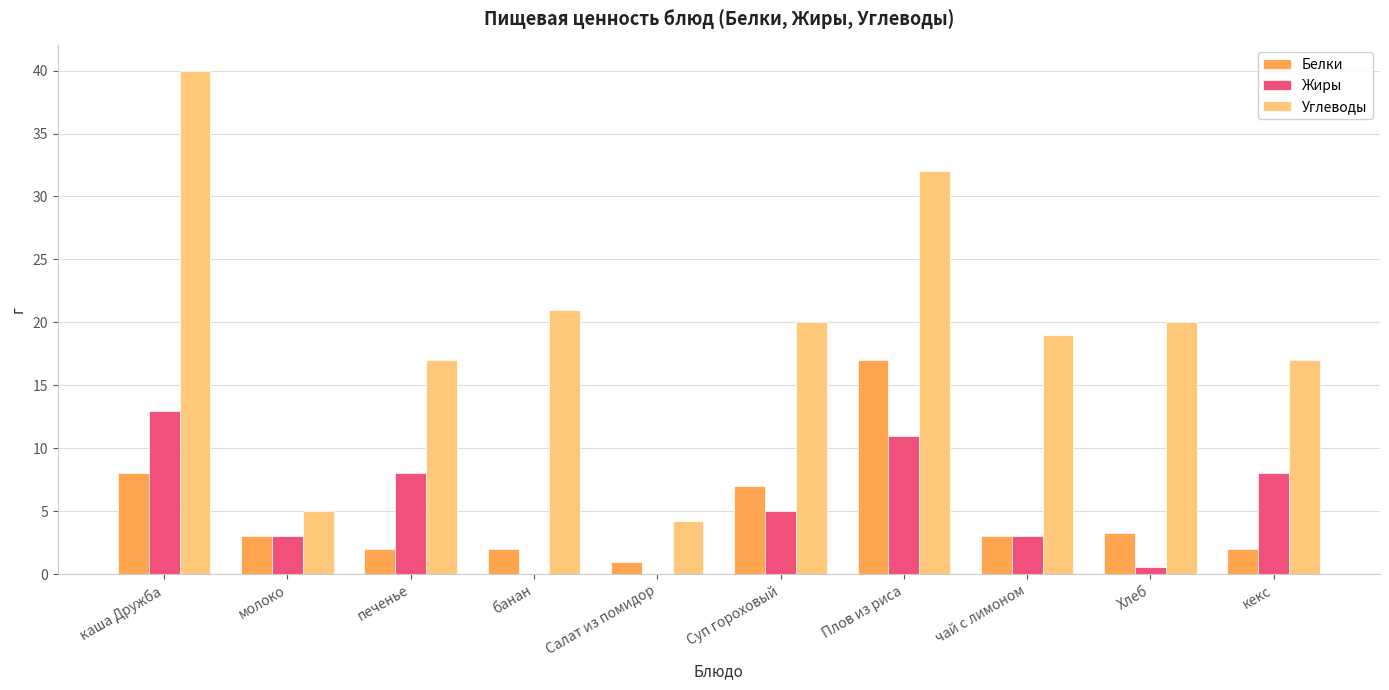

Is the value of Белки at Суп гороховый greater than the value of Жиры at печенье?

No